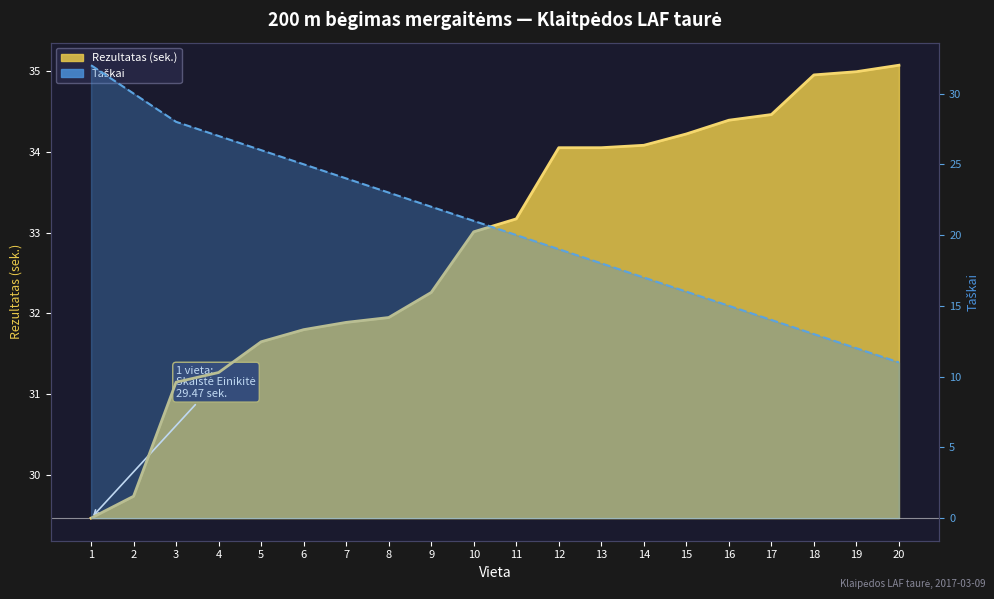

Between 2 and 14, which is larger?

2